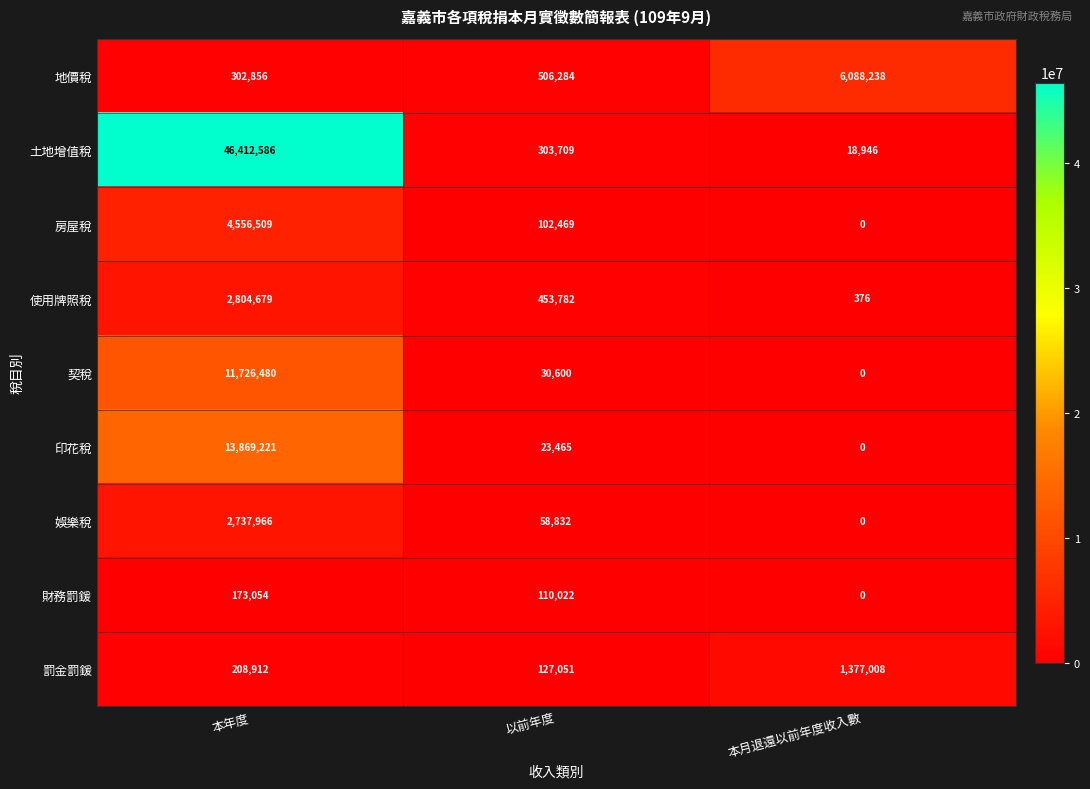

True or false: 房屋稅 has a value of 144713 at 以前年度.

False